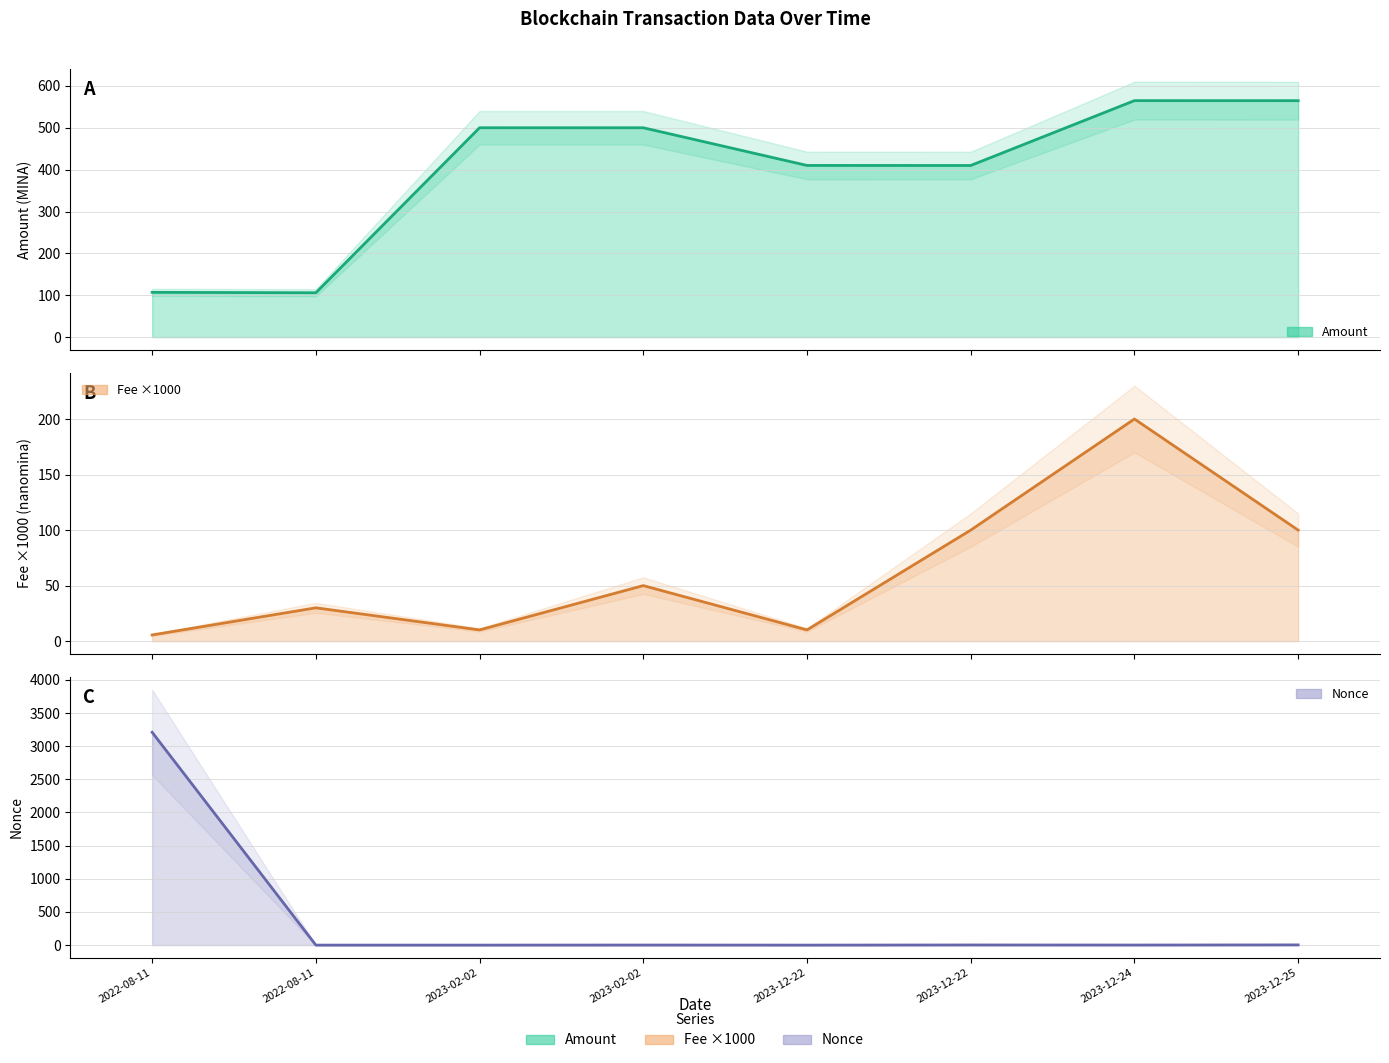

What is the average value of the Fee ×1000 series?

63.2